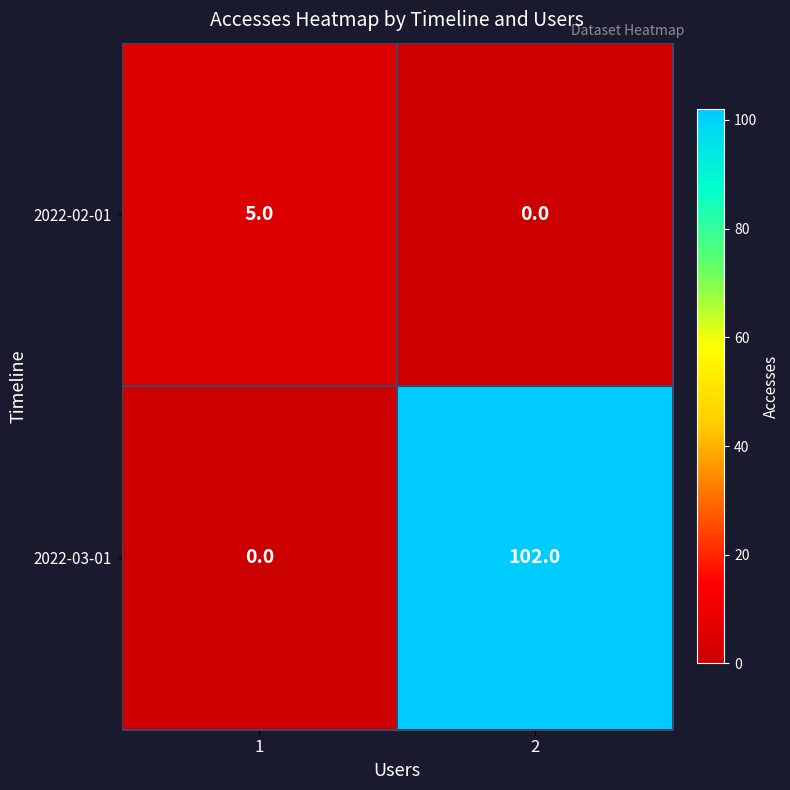

What is the sum of the 2022-03-01 values at 2 and 1?

102